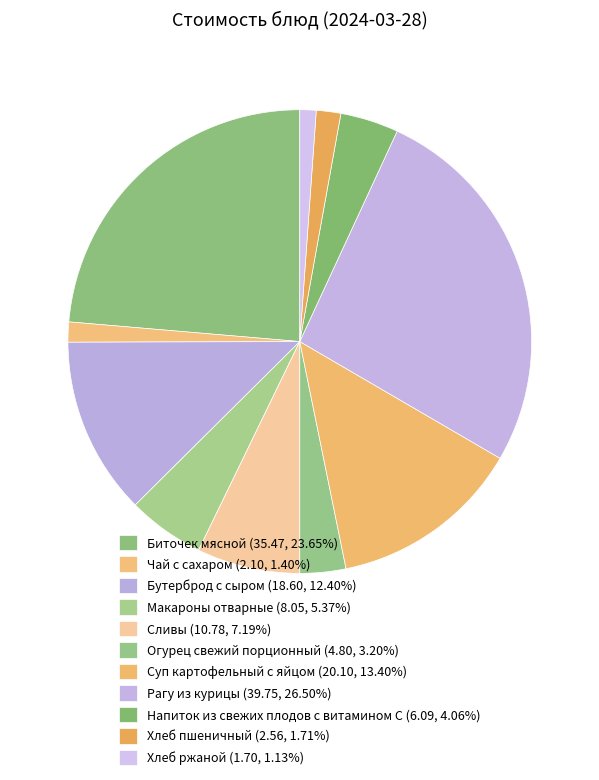

How many segments does this pie chart have?

11